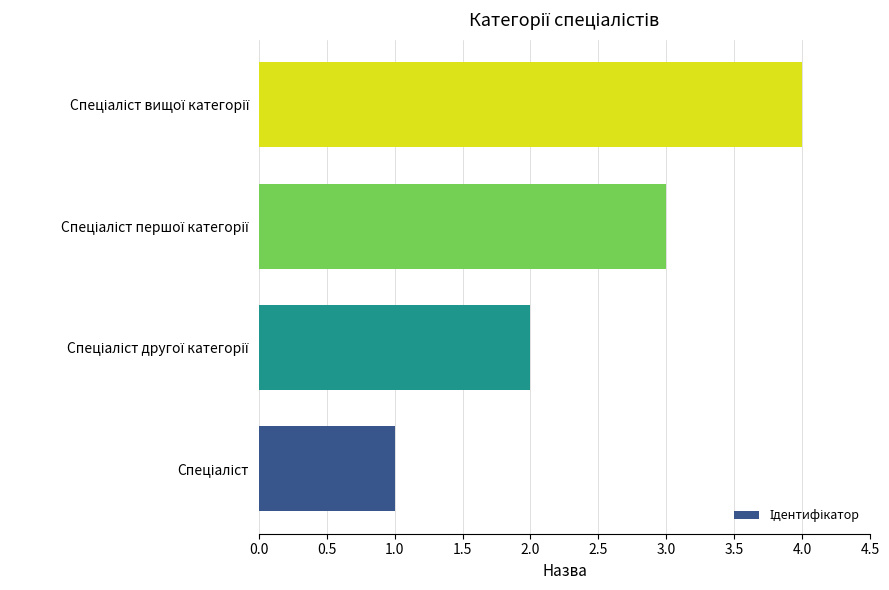

What is the maximum value shown in the chart?

4